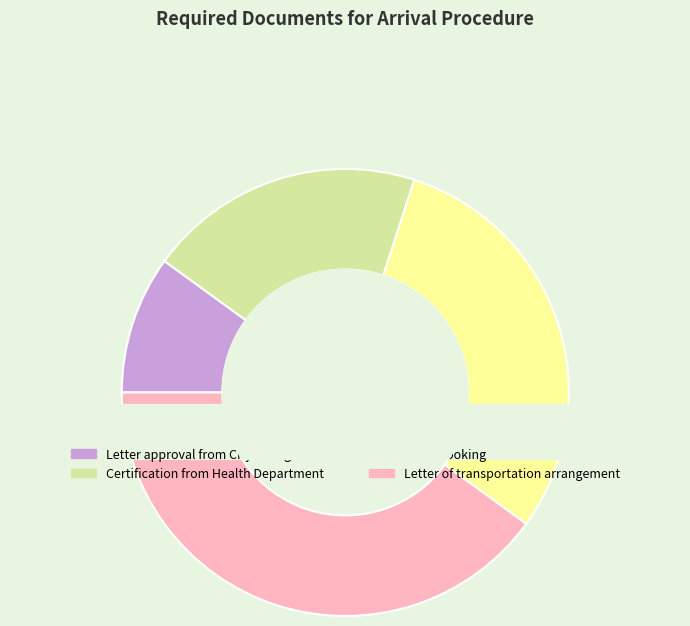

Rank the categories by value from highest to lowest.

Letter of transportation arrangement, Hotel booking, Certification from Health Department, Letter approval from City Foreign Service